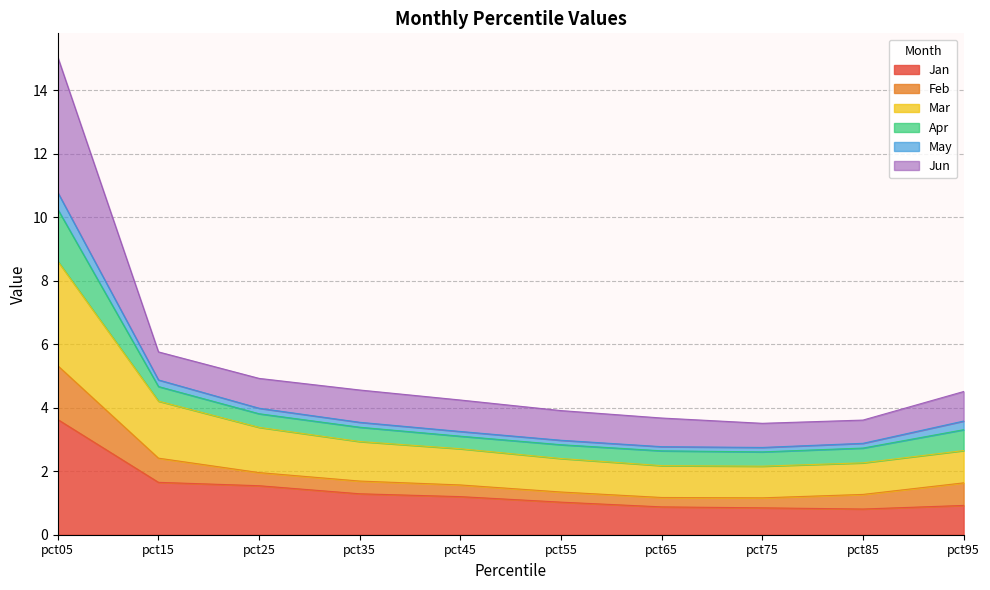

What is the minimum value for Jan?

0.8